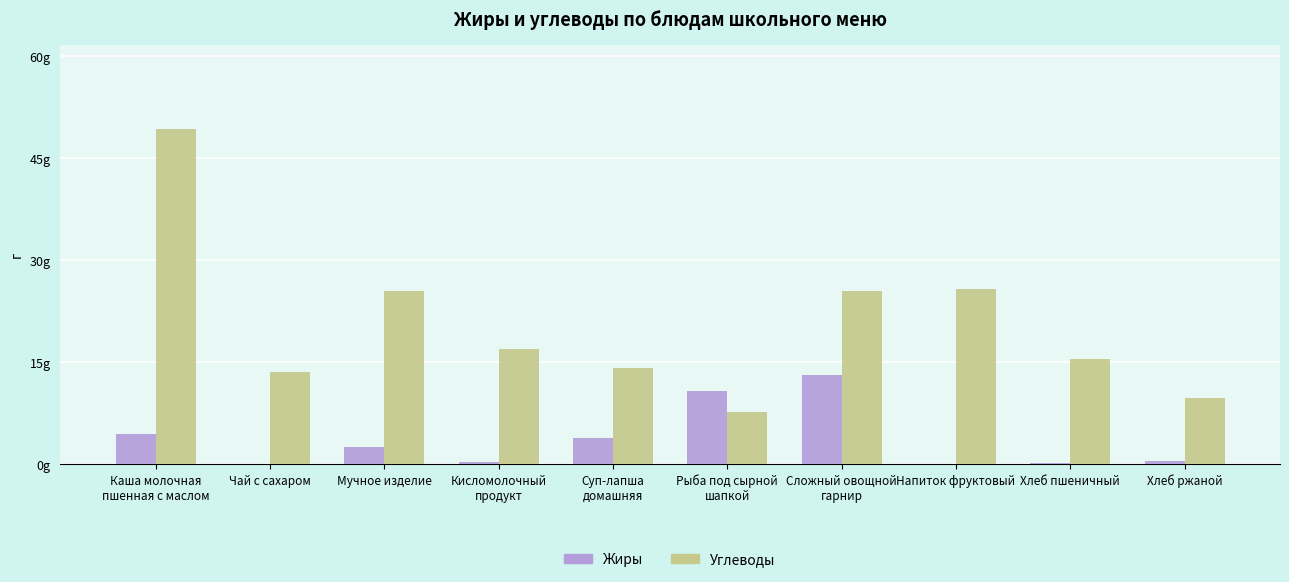

What are all the series names shown in the legend?

Жиры, Углеводы